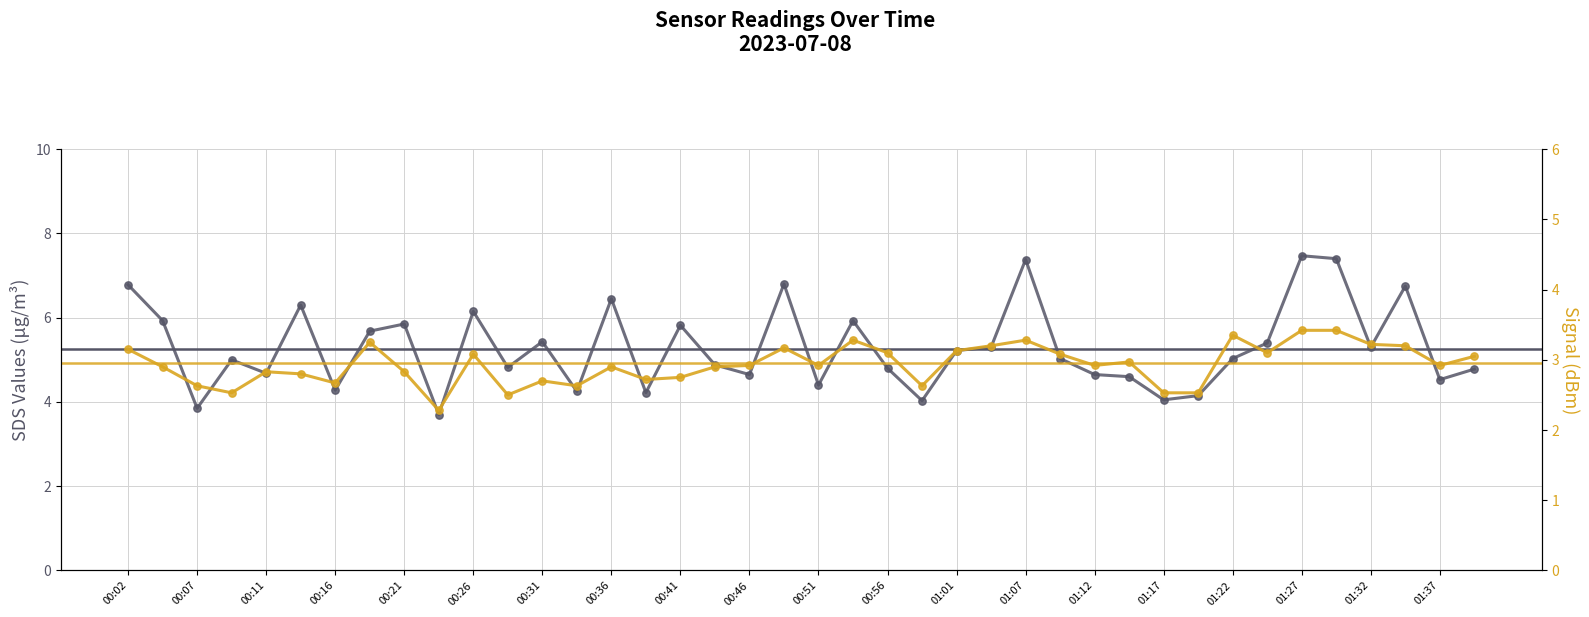

Is the value of SDS_P2 at 01:01 greater than the value of SDS_P1 at 23?

No